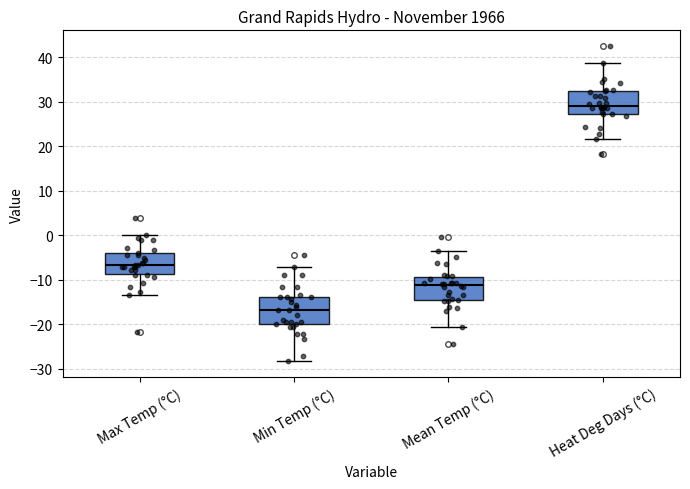

Where is the lower edge of the box for Heat Deg Days (°C) on the y-axis? The values are not printed on the chart, so give them approximately, as read against the axis.

27